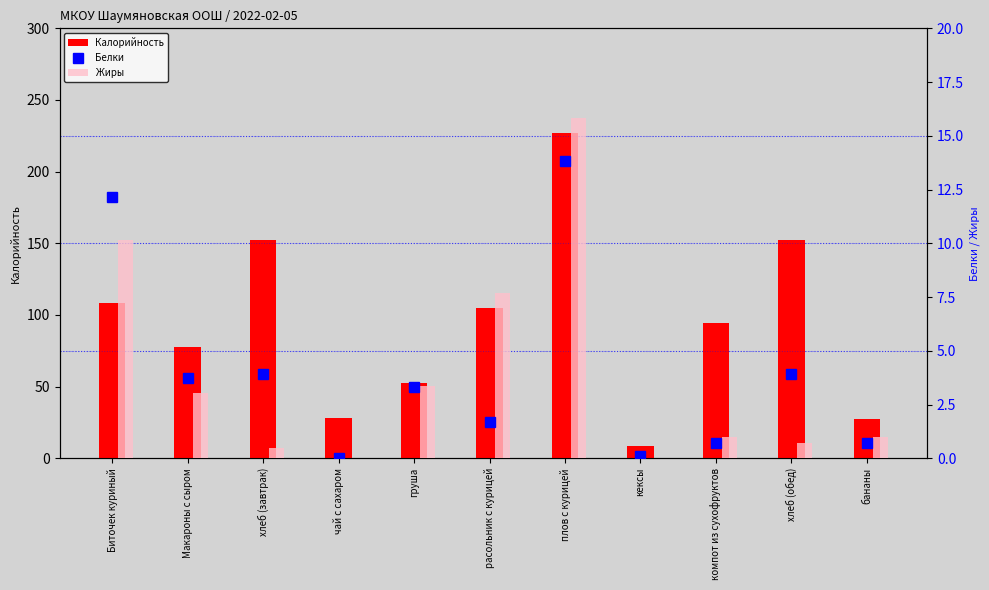

What is the minimum value for Калорийность?

8.4